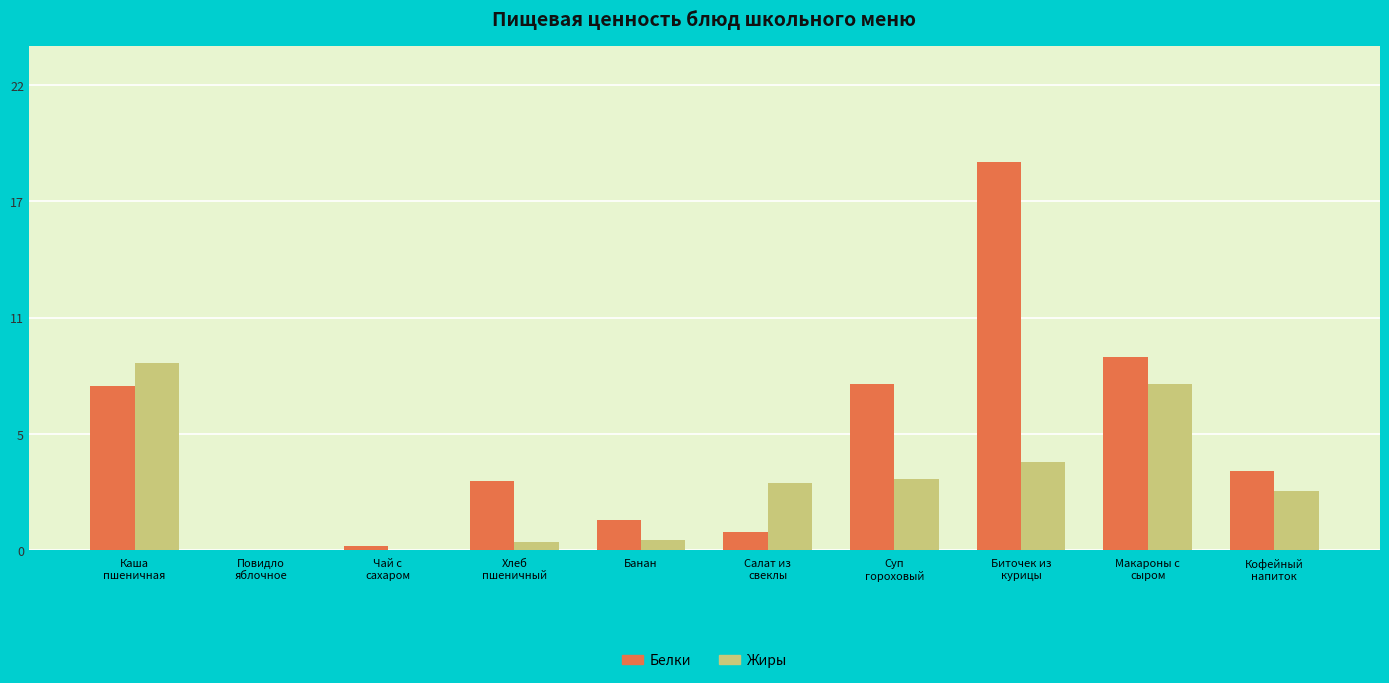

What are all the series names shown in the legend?

Белки, Жиры